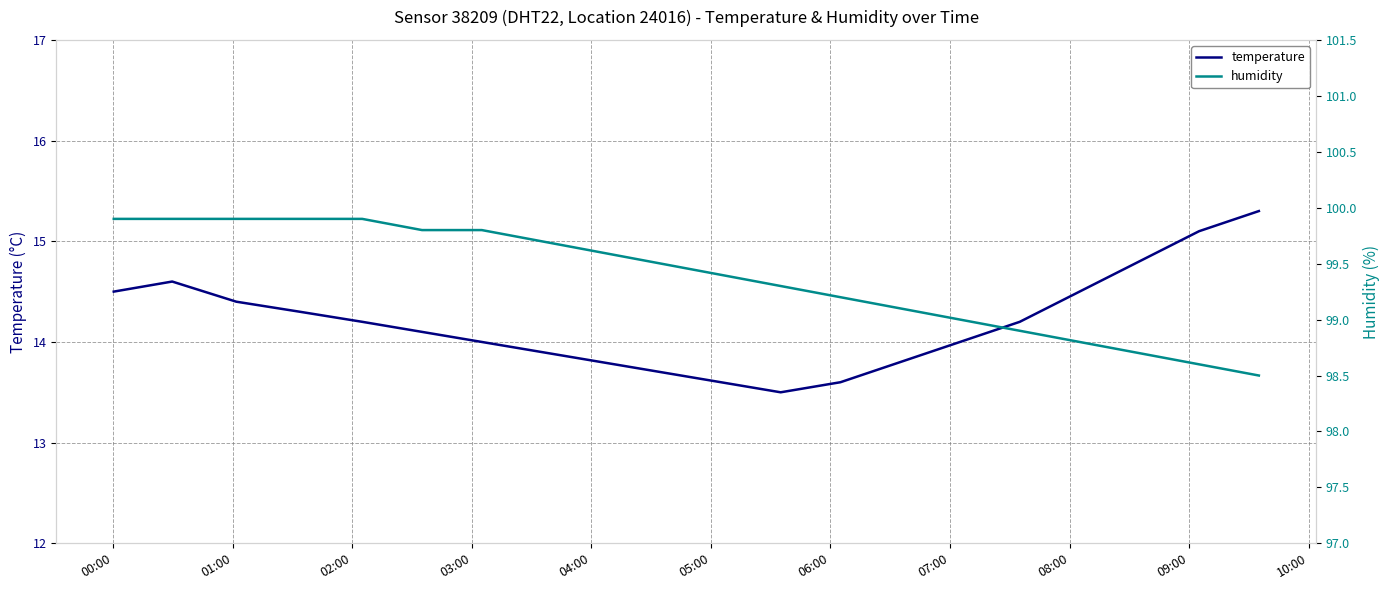

True or false: humidity and temperature cross at least once.

False